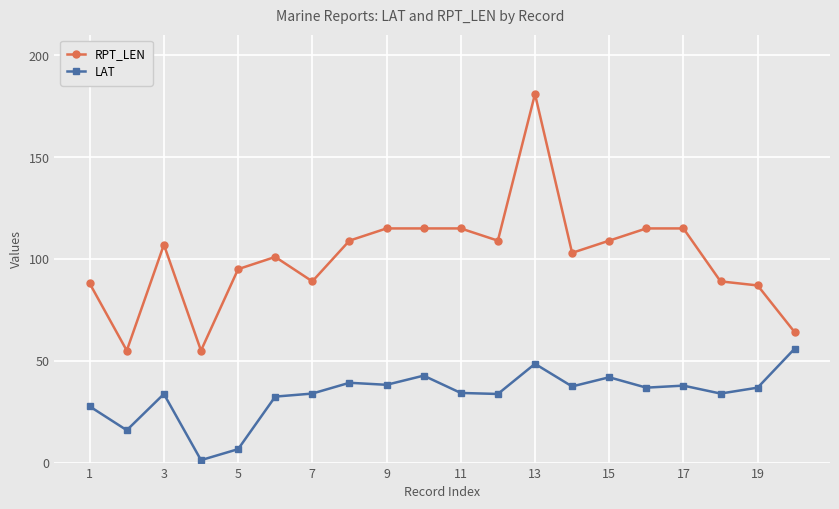

Is this an area chart (filled region under the line)?

No